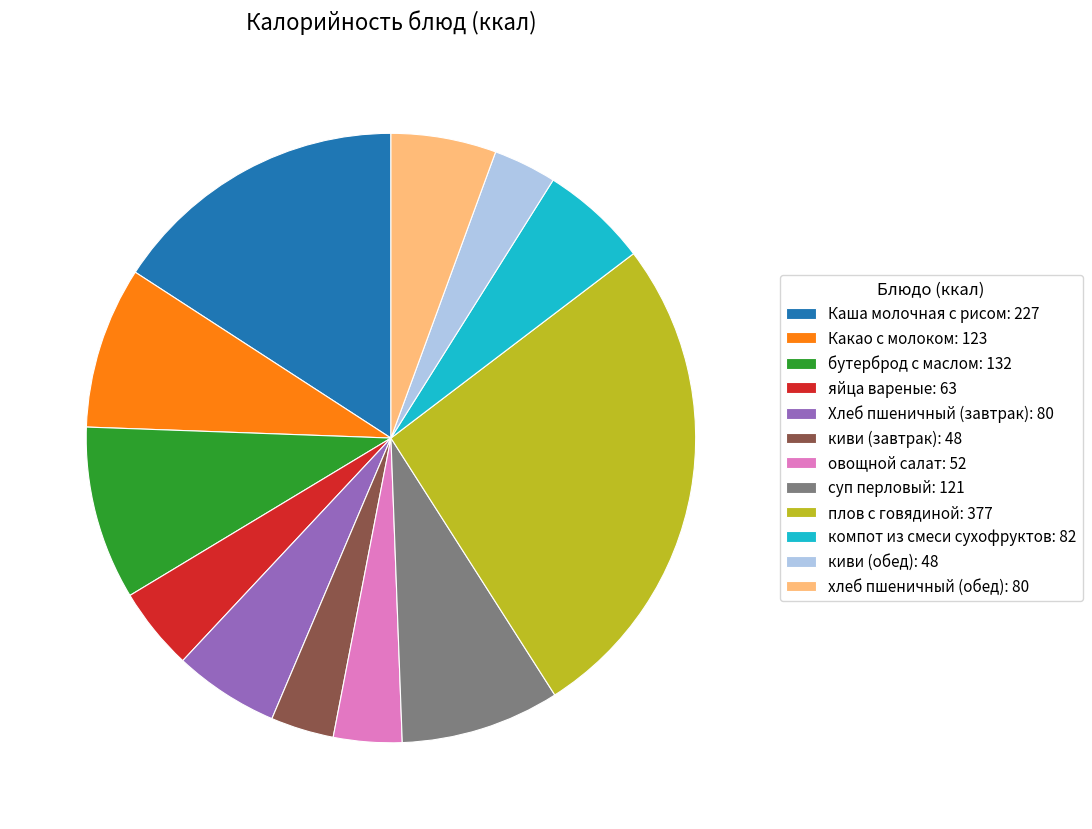

Is the sum of плов с говядиной: 377 and Каша молочная с рисом: 227 greater than half?

No